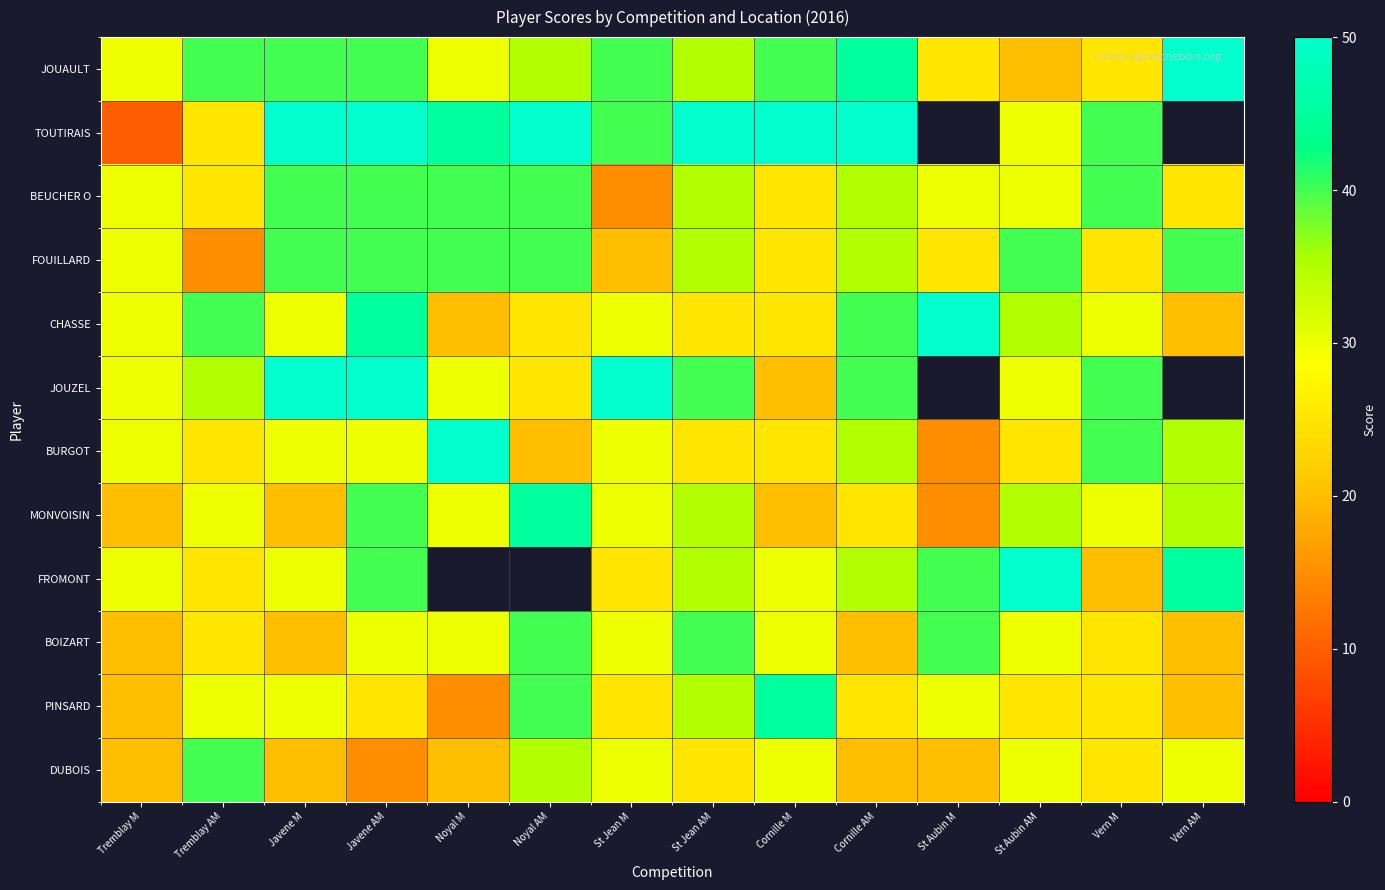

What is the total value across all series at St Aubin AM?

380.0